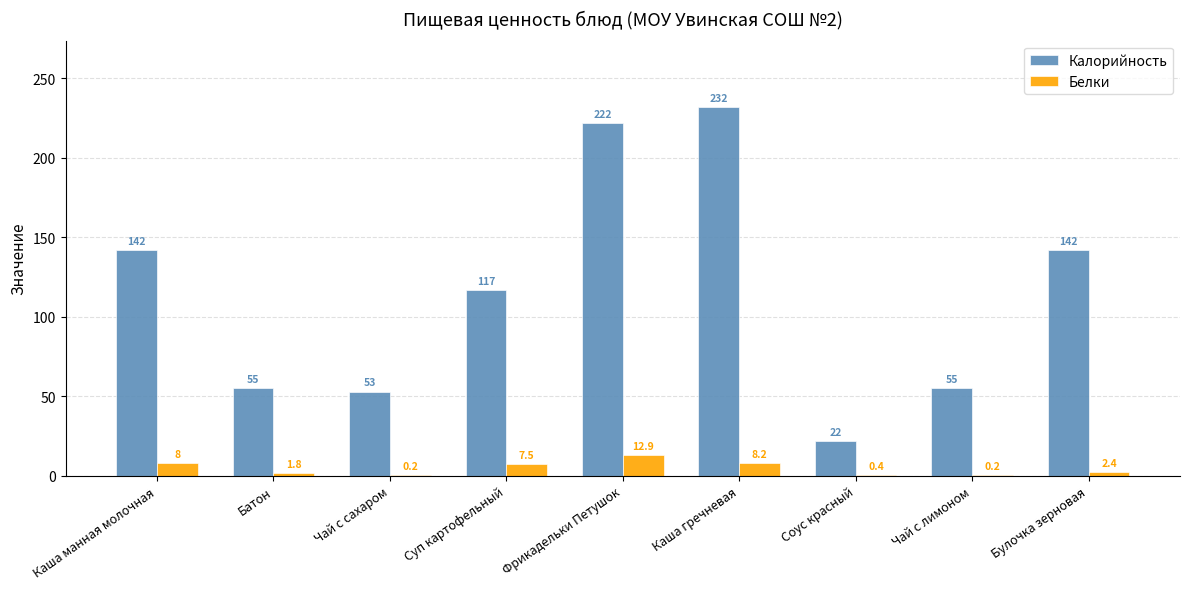

Count the number of categories in the chart.

9